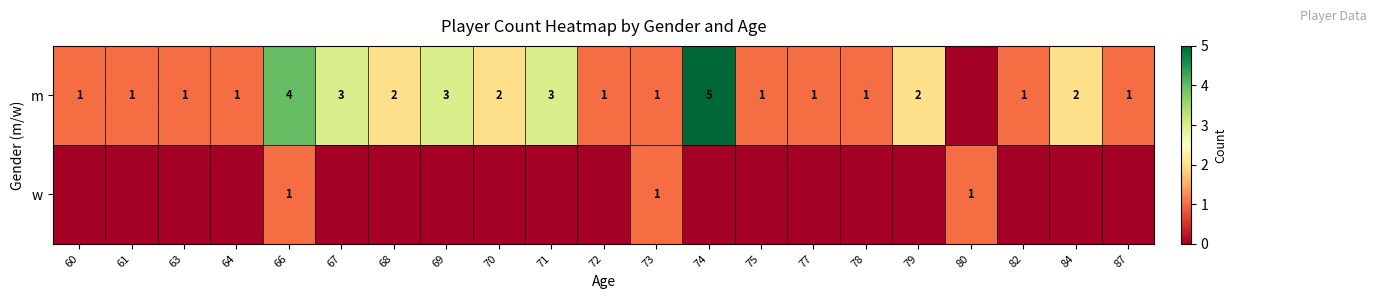

Count the number of data series in this chart.

2